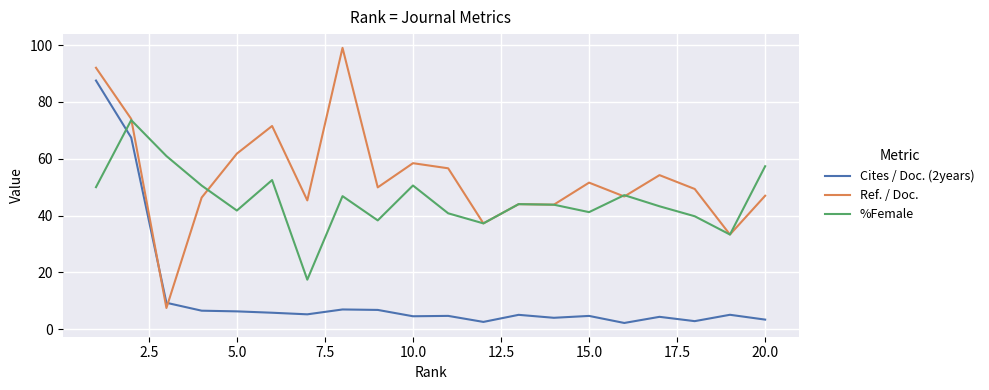

What is the difference between the maximum and minimum values in the %Female series?

56.1